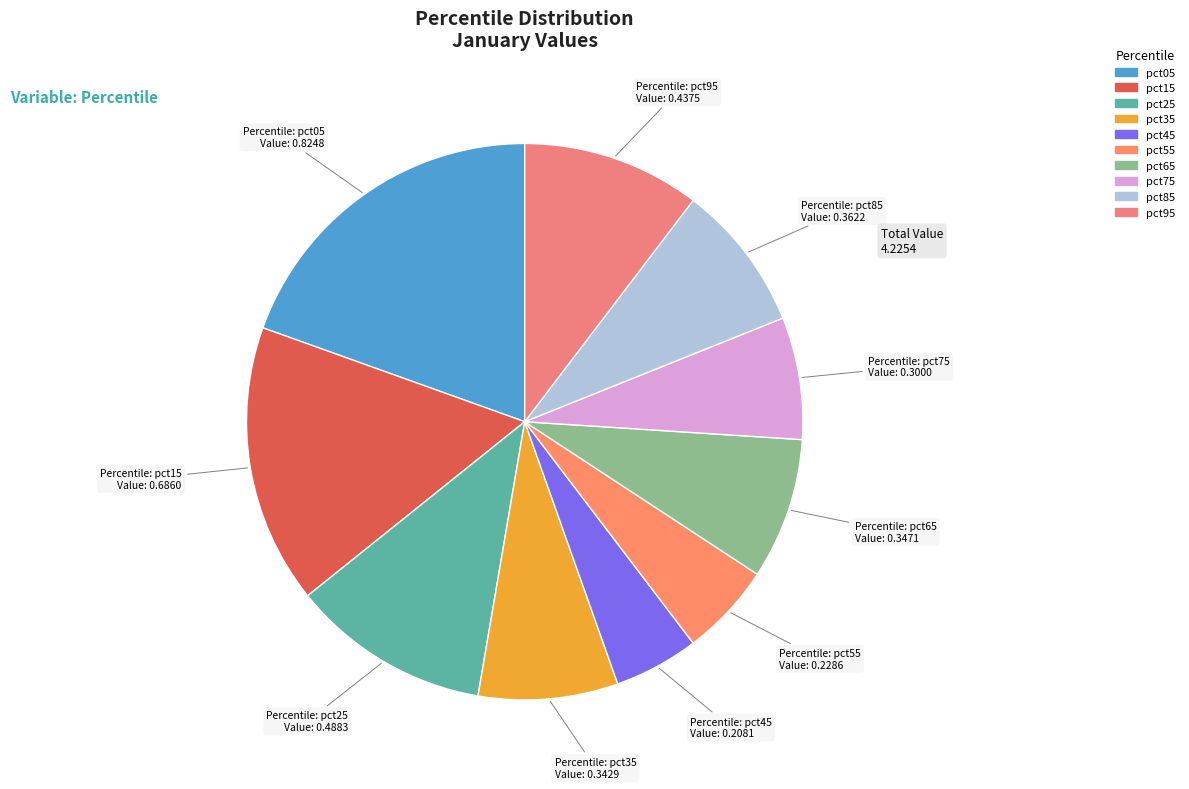

Rank the categories by value from lowest to highest.

pct45, pct55, pct75, pct35, pct65, pct85, pct95, pct25, pct15, pct05